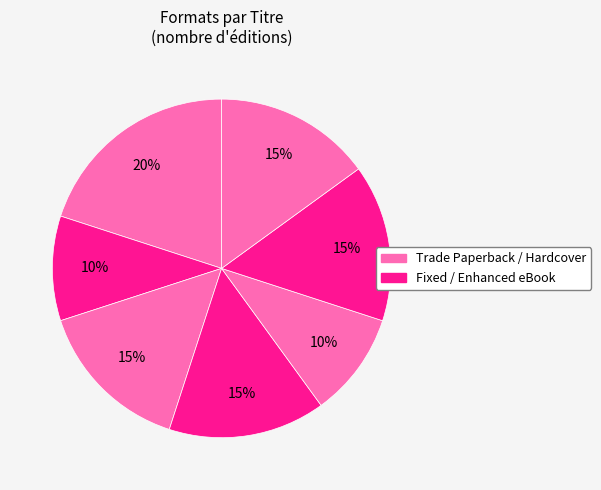

To the nearest percent, what is the difference between the largest and smallest slice percentages?

10%